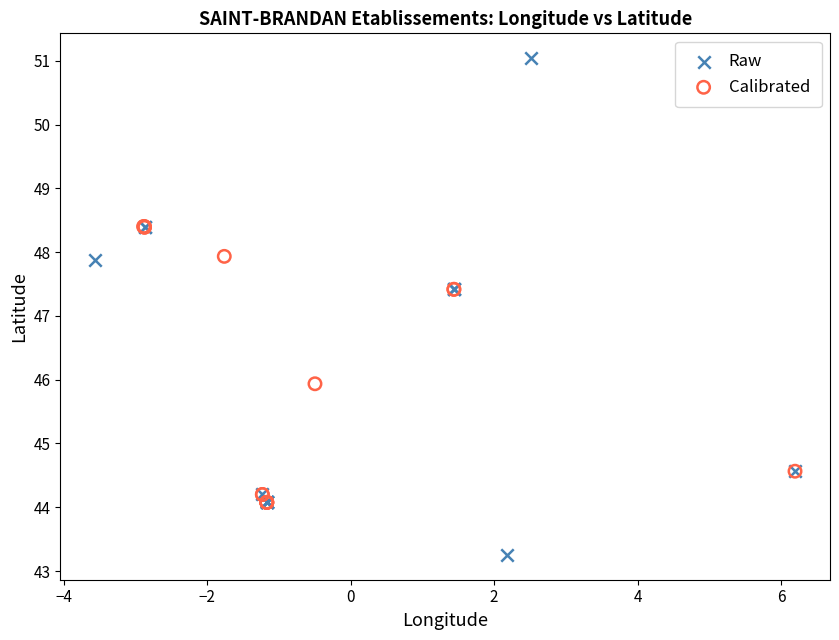

Which series contains the lowest Y value?

Raw